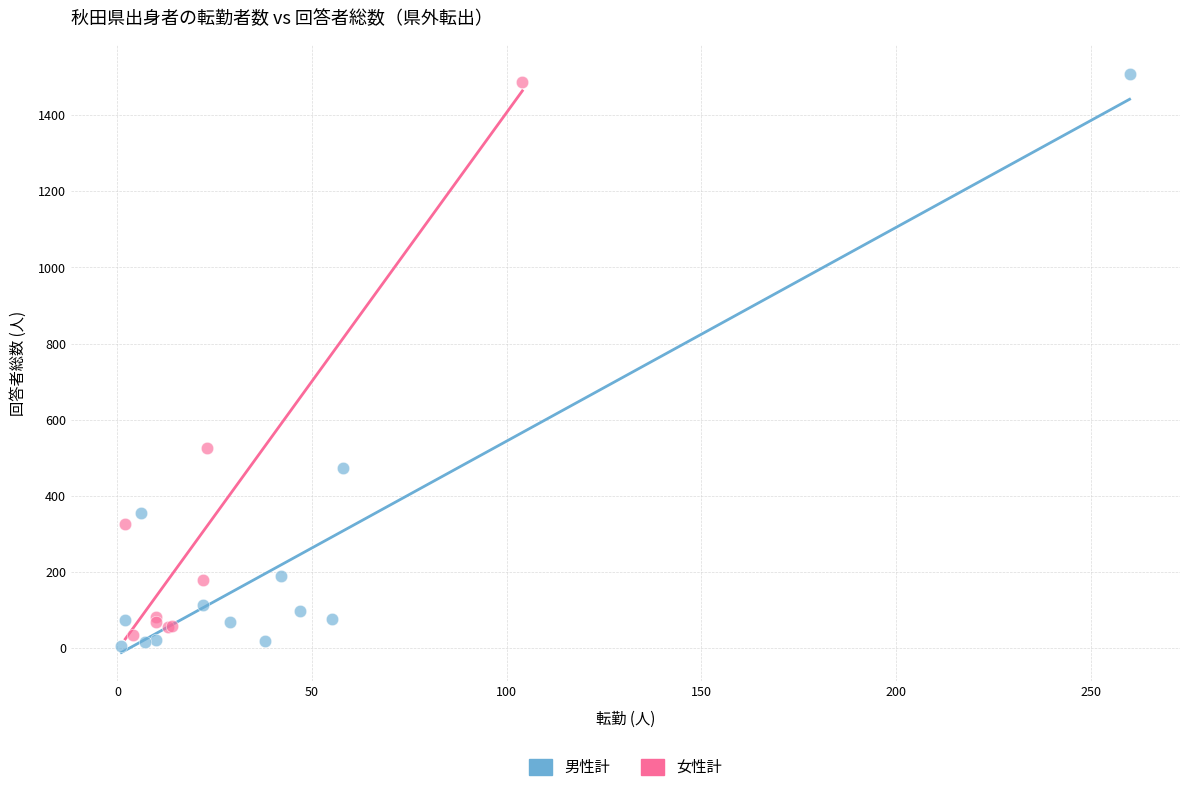

Which series has the largest Y range (max minus min)?

男性計